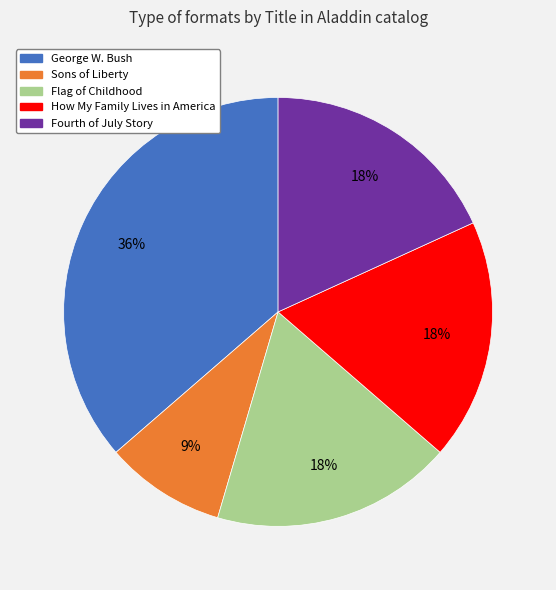

Does any single category account for the majority?

No